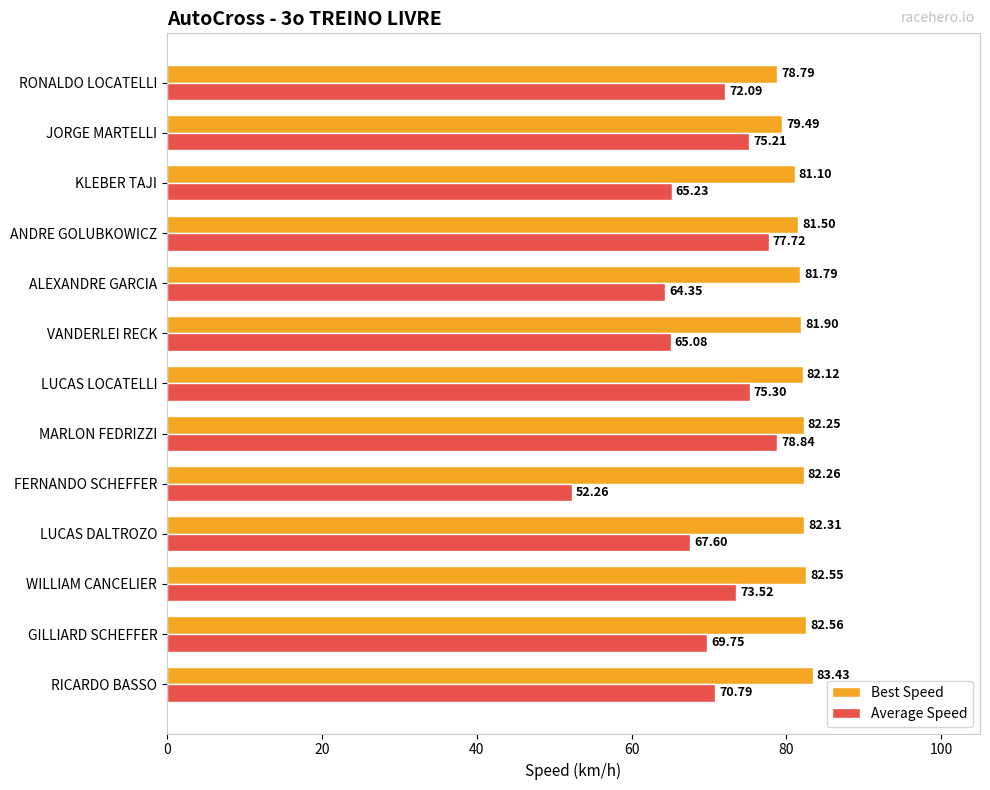

What is the difference between the maximum and minimum values in the Average Speed series?

26.6